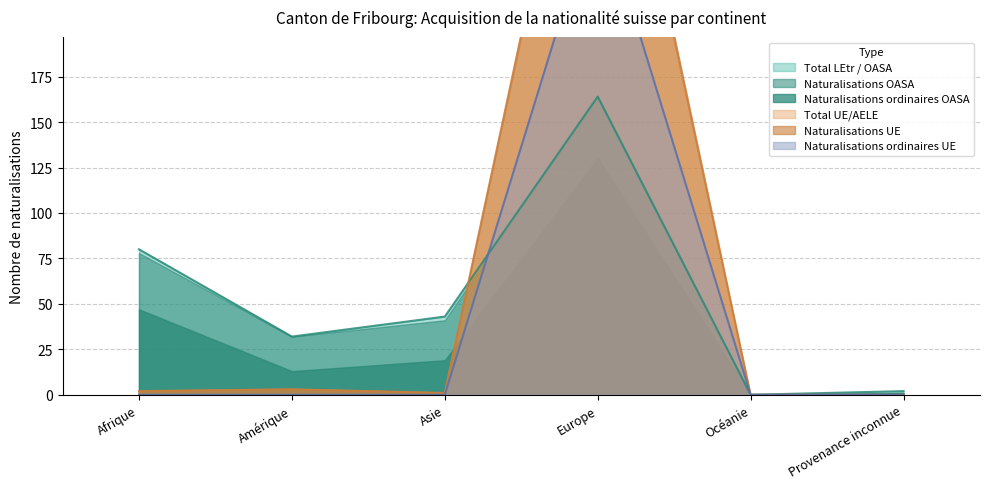

Is it true that Naturalisations UE equals 0 at Provenance inconnue?

True